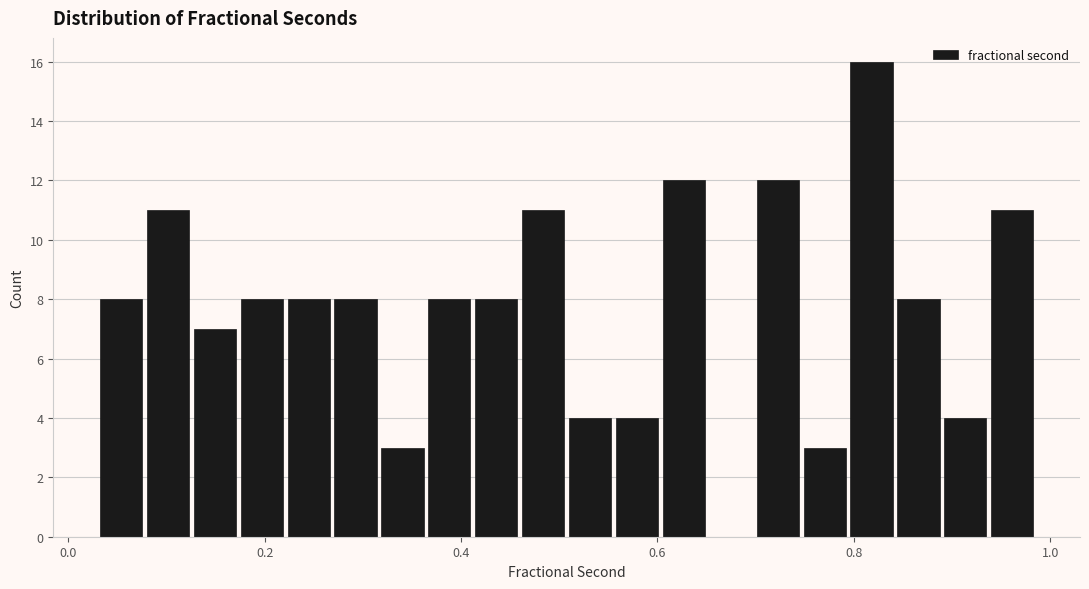

Read against the x-axis, roughly where is the centre of the tallest bar?

0.82